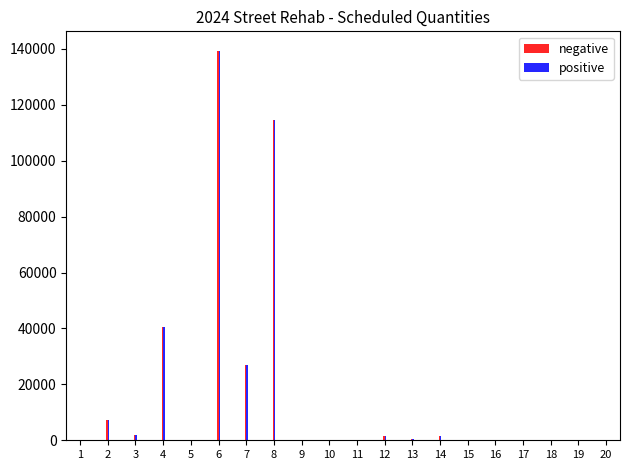

At which category is the sum across all series the highest?

6